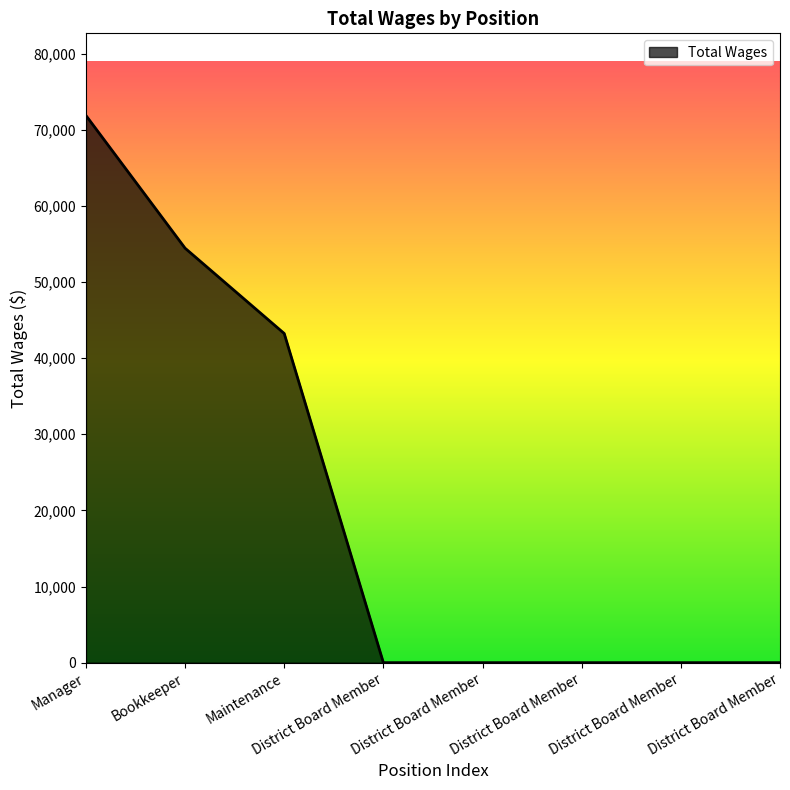

How many categories are shown in the chart?

8